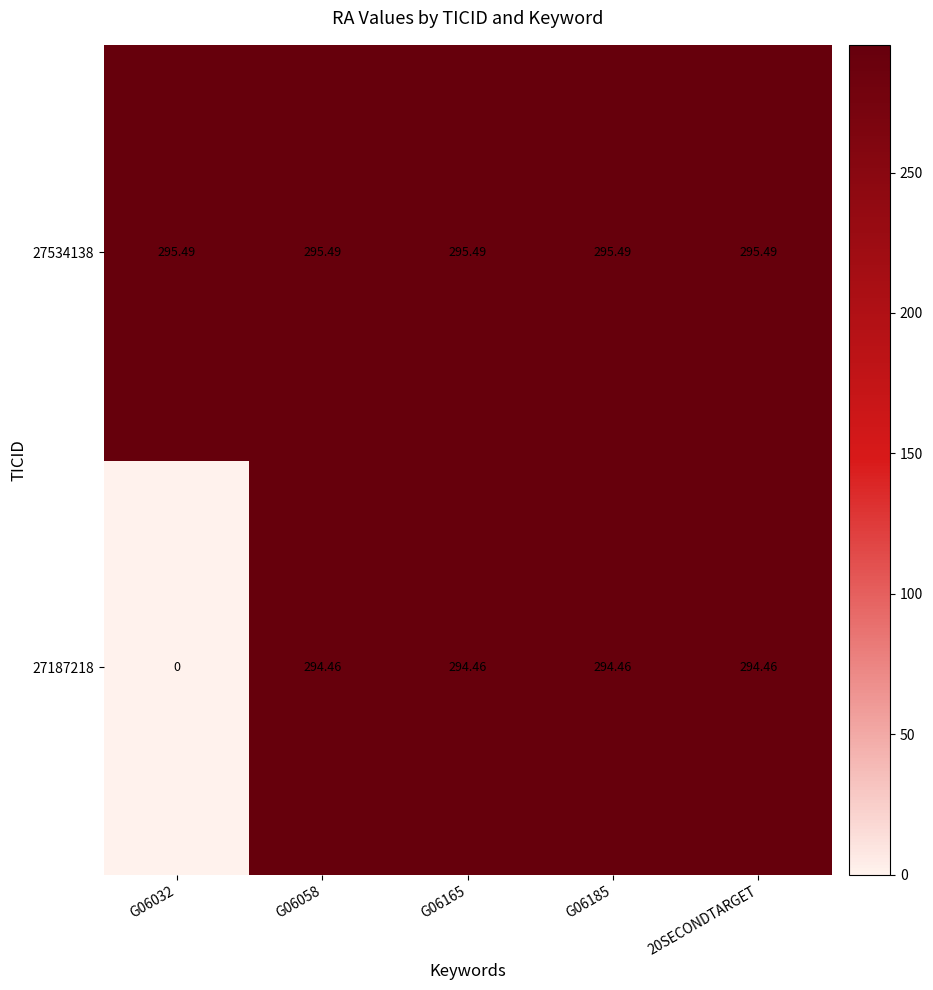

Is the value of 27187218 at G06165 greater than the value of 27534138 at G06032?

No